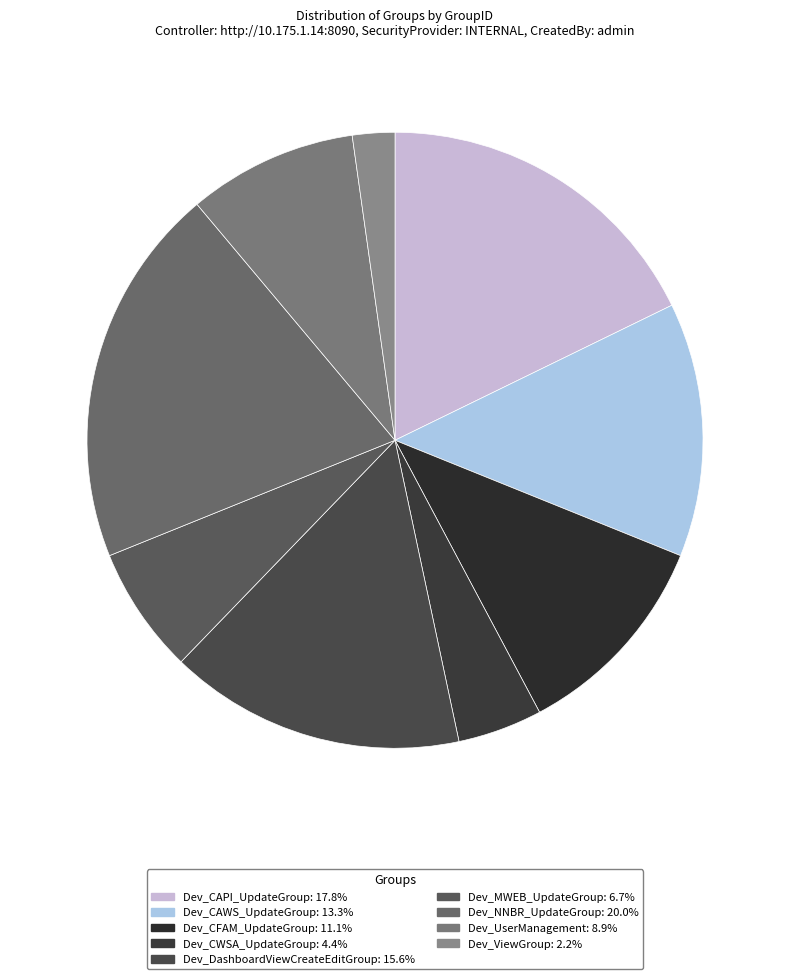

How many slices are in this pie chart?

9